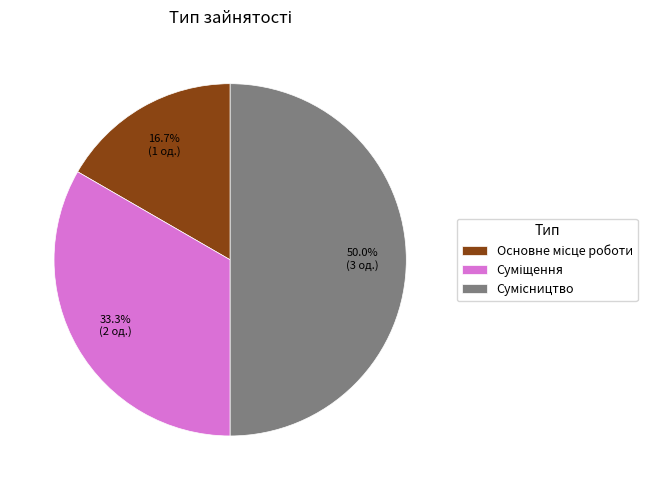

Count the number of slices in the pie.

3